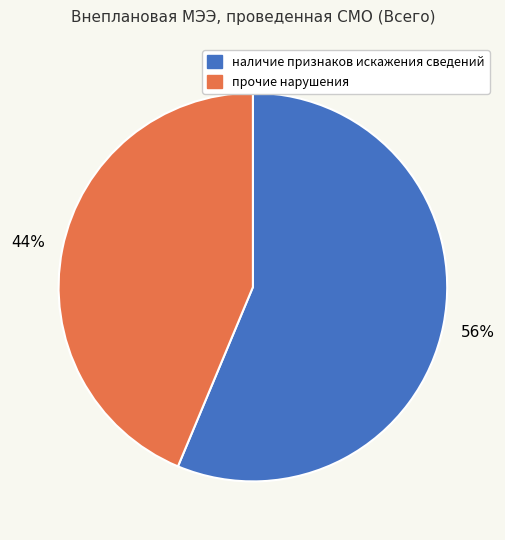

To the nearest percent, what is the average slice percentage?

50%